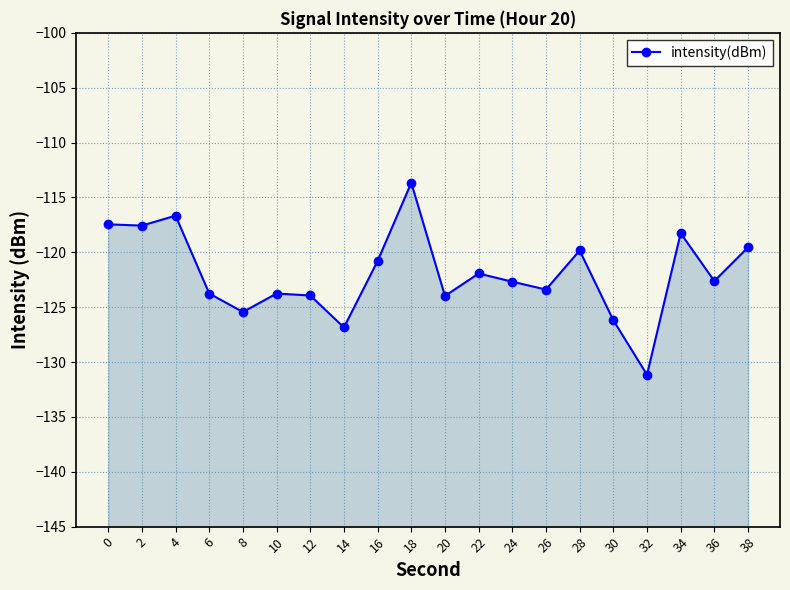

Is it true that the value at 12 is -123.9?

True